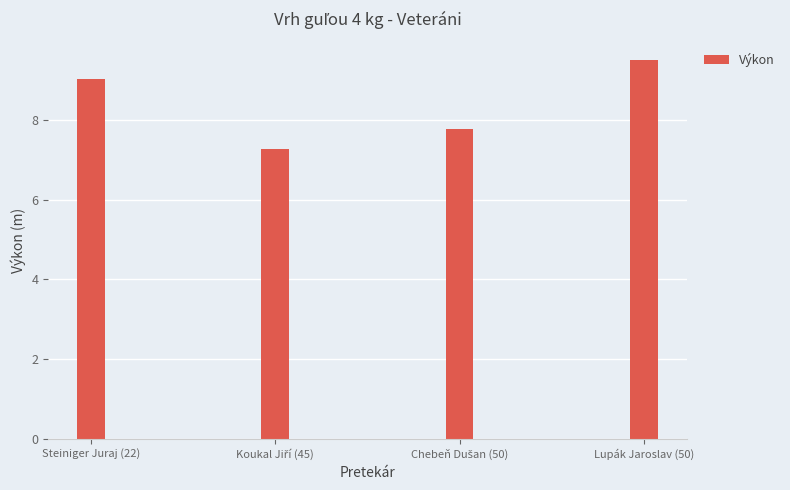

Reading left to right, what are all the values shown in this chart?

9.0	7.3	7.8	9.5